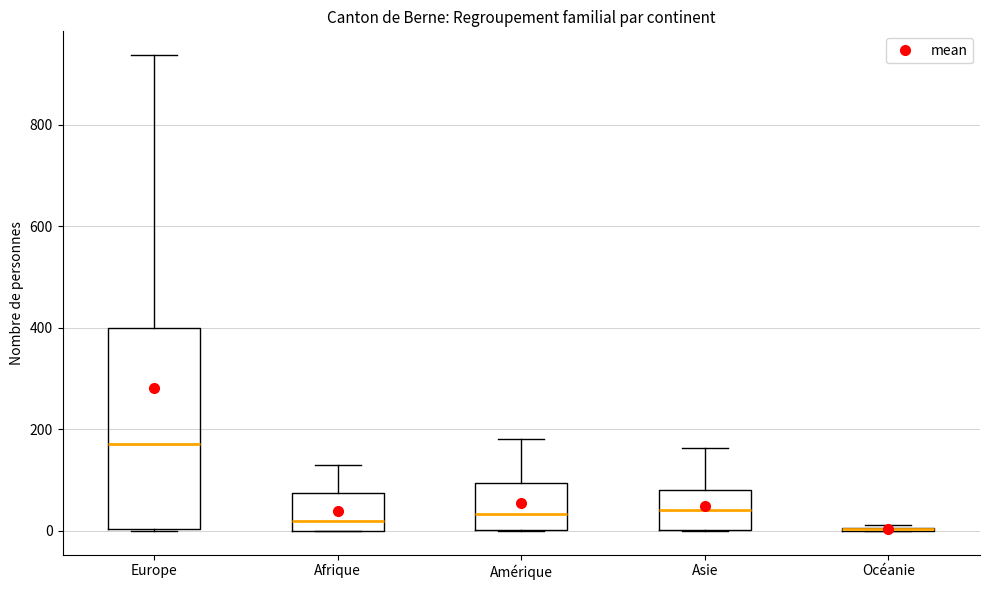

Reading left to right, read every box against the y-axis: the position of its median line, the range the box covers, and the ends of its whiskers. The values are not printed on the chart, so give them approximately, as read against the axis.

Europe: median 180, box 0 to 400, whiskers 0 to 940
Afrique: median 20, box 0 to 80, whiskers 0 to 140
Amérique: median 40, box 0 to 100, whiskers 0 to 180
Asie: median 40, box 0 to 80, whiskers 0 to 160
Océanie: box collapsed to a line at 0, whiskers 0 to 20